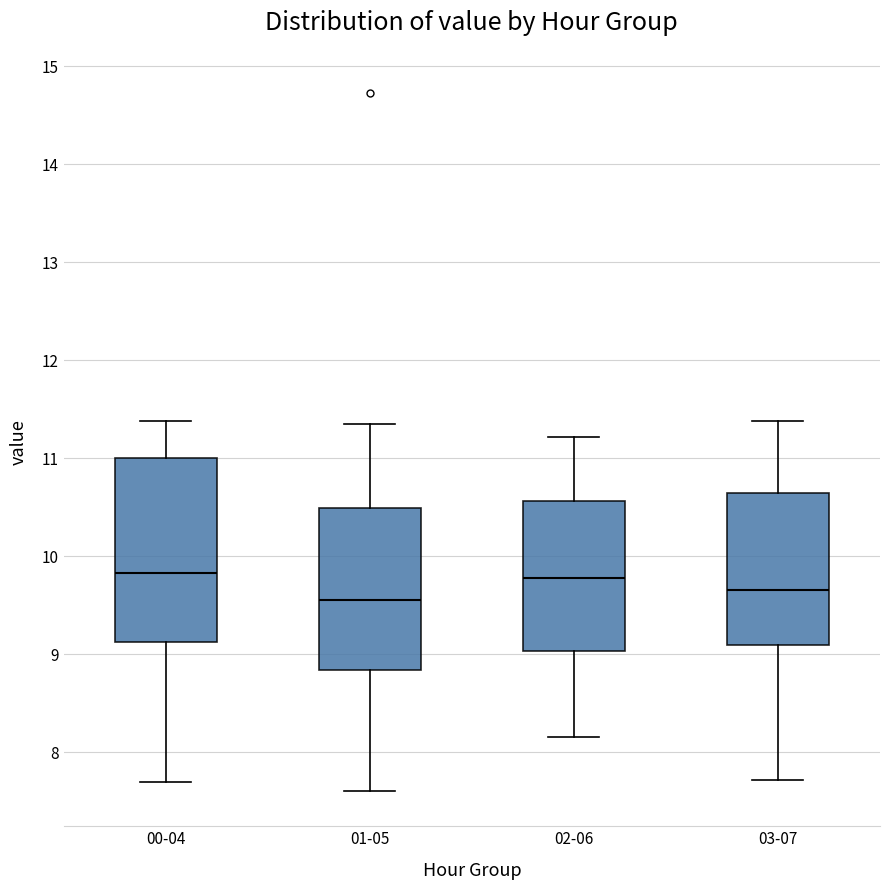

Which box is the tallest, from its lower edge to its upper edge?

00-04